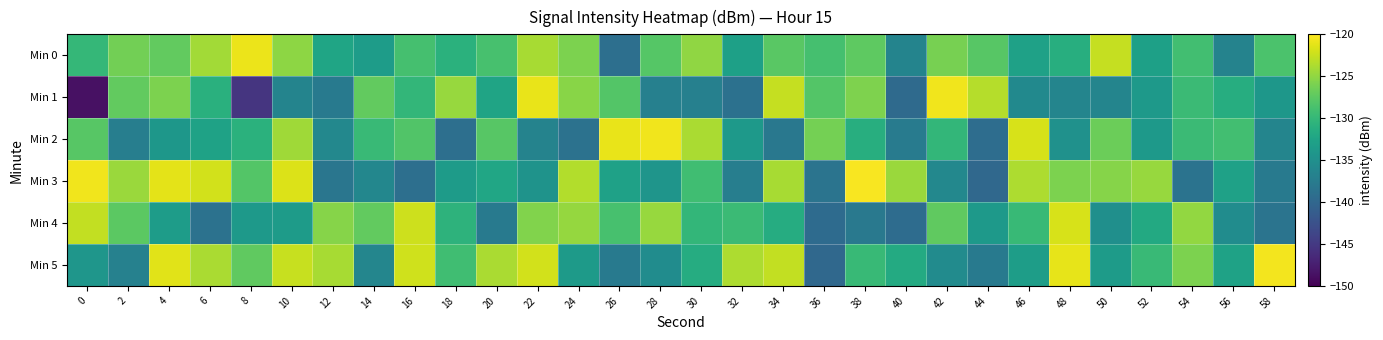

Reading left to right, what are all the values shown in this chart?

Min 0: 0=-130.1	2=-126.3	4=-127.2	6=-124.1	8=-120.8	10=-125.1	12=-132.4	14=-133.4	16=-128.8	18=-130.8	20=-128.8	22=-124.0	24=-125.9	26=-139.1	28=-127.9	30=-125.0	32=-132.9	34=-127.7	36=-128.8	38=-127.5	40=-136.4	42=-126.1	44=-127.7	46=-132.8	48=-131.2	50=-122.6	52=-132.9	54=-129.1	56=-136.6	58=-128.5
Min 1: 0=-148.7	2=-127.2	4=-125.9	6=-130.9	8=-145.4	10=-136.5	12=-137.7	14=-127.2	16=-130.2	18=-124.6	20=-132.5	22=-121.0	24=-125.4	26=-128.0	28=-136.9	30=-136.9	32=-138.8	34=-122.7	36=-128.0	38=-125.8	40=-139.6	42=-120.6	44=-123.4	46=-135.8	48=-136.4	50=-136.3	52=-133.9	54=-129.5	56=-131.4	58=-134.2
Min 2: 0=-127.8	2=-137.2	4=-134.2	6=-132.7	8=-130.9	10=-124.3	12=-136.0	14=-129.7	16=-128.2	18=-139.1	20=-127.8	22=-136.6	24=-138.7	26=-121.0	28=-120.7	30=-123.8	32=-133.9	34=-138.0	36=-126.3	38=-131.2	40=-137.6	42=-130.1	44=-139.3	46=-121.8	48=-134.8	50=-126.7	52=-133.8	54=-129.6	56=-129.1	58=-136.3
Min 3: 0=-120.6	2=-124.5	4=-121.2	6=-122.1	8=-128.0	10=-121.6	12=-138.2	14=-136.1	16=-139.1	18=-133.5	20=-132.2	22=-134.6	24=-123.4	26=-132.9	28=-134.4	30=-129.1	32=-137.2	34=-124.0	36=-138.5	38=-120.3	40=-124.6	42=-136.0	44=-139.9	46=-123.7	48=-125.9	50=-125.4	52=-124.6	54=-138.5	56=-132.8	58=-137.7
Min 4: 0=-122.7	2=-127.5	4=-133.4	6=-138.7	8=-133.8	10=-133.5	12=-125.4	14=-127.2	16=-122.3	18=-130.6	20=-137.6	22=-125.7	24=-124.8	26=-128.8	28=-124.6	30=-130.1	32=-129.5	34=-131.4	36=-139.5	38=-137.8	40=-139.4	42=-127.3	44=-133.7	46=-129.8	48=-121.8	50=-135.0	52=-131.8	54=-124.9	56=-135.4	58=-138.5
Min 5: 0=-134.2	2=-136.8	4=-121.4	6=-123.8	8=-127.3	10=-122.6	12=-123.9	14=-136.3	16=-122.1	18=-129.2	20=-123.9	22=-122.1	24=-133.6	26=-137.8	28=-135.4	30=-131.5	32=-123.6	34=-122.8	36=-139.9	38=-129.8	40=-131.7	42=-135.6	44=-137.6	46=-133.2	48=-121.1	50=-133.5	52=-129.6	54=-125.9	56=-132.7	58=-120.6